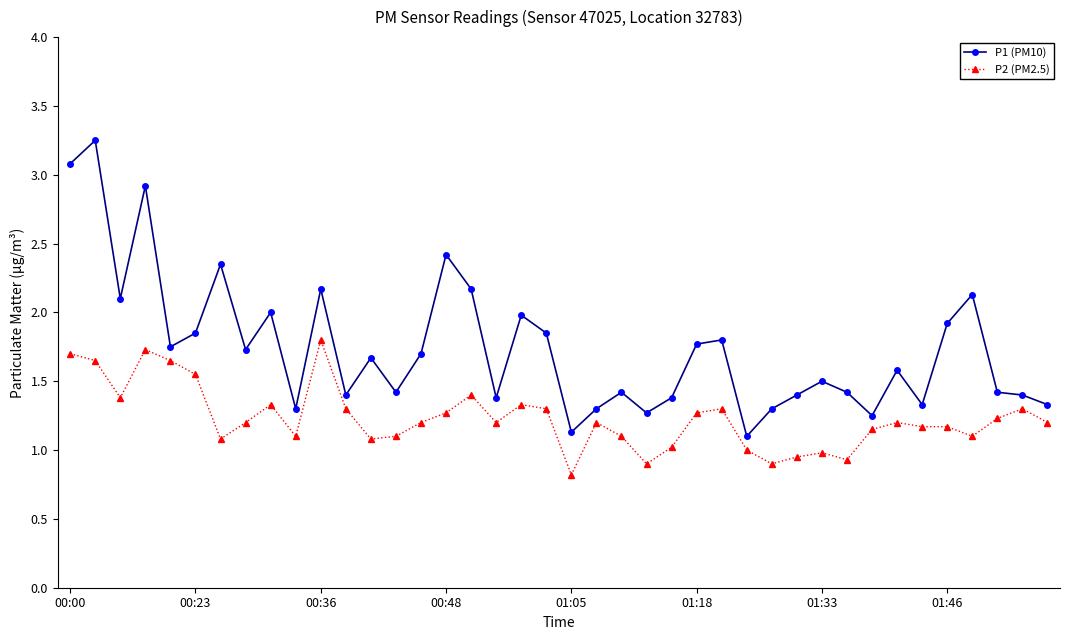

True or false: P1 (PM10) has more than 2 points higher than both neighbors.

True